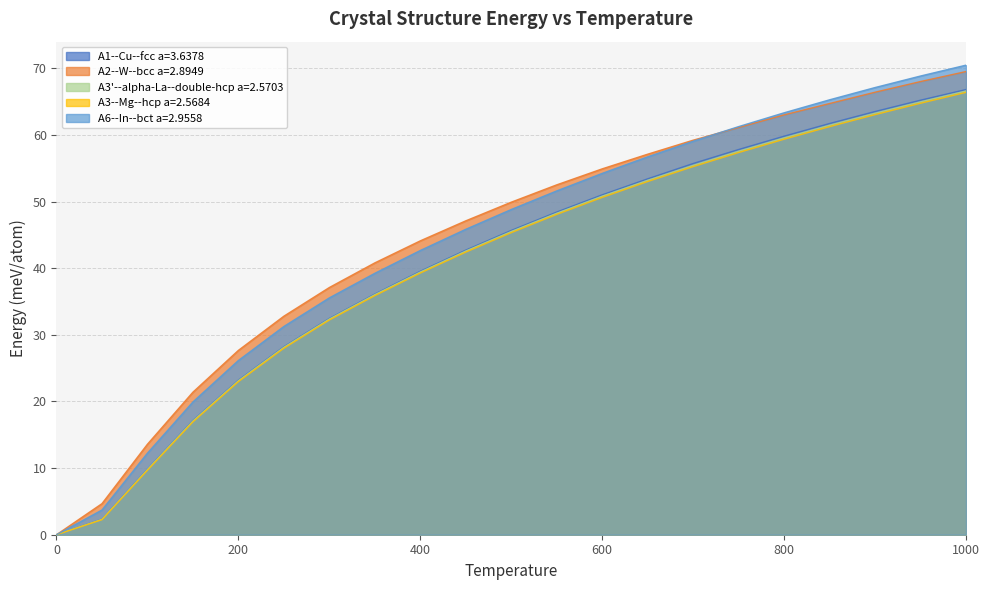

Between 600 and 750, which series saw the biggest shift?

A6--In--bct a=2.9558